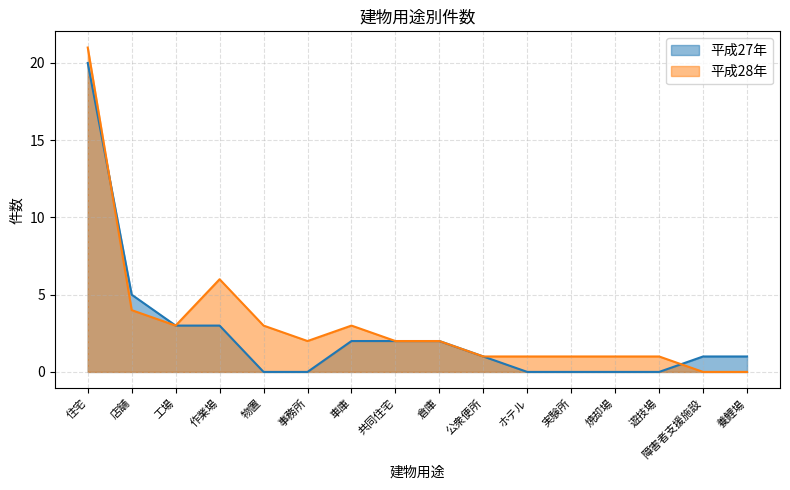

Which label corresponds to the smallest value in the chart?

物置